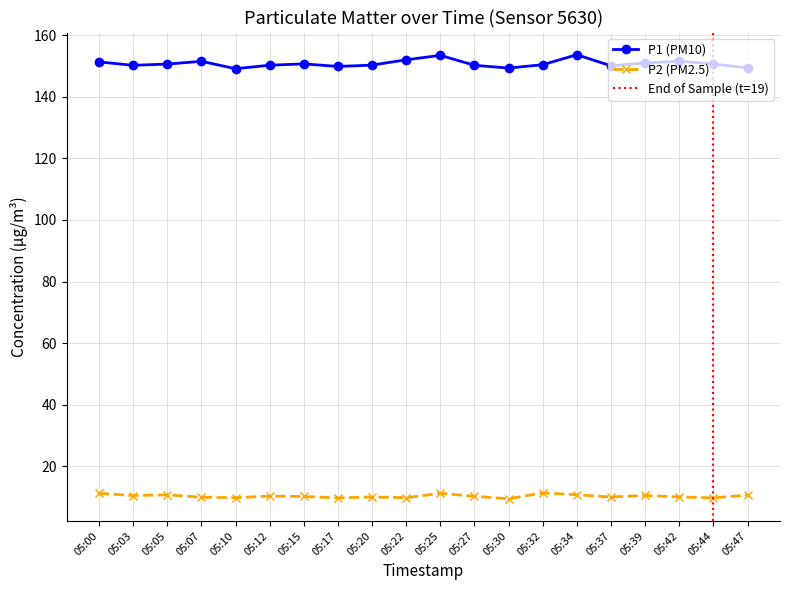

Which has a higher value, 05:42 or 05:47?

05:42